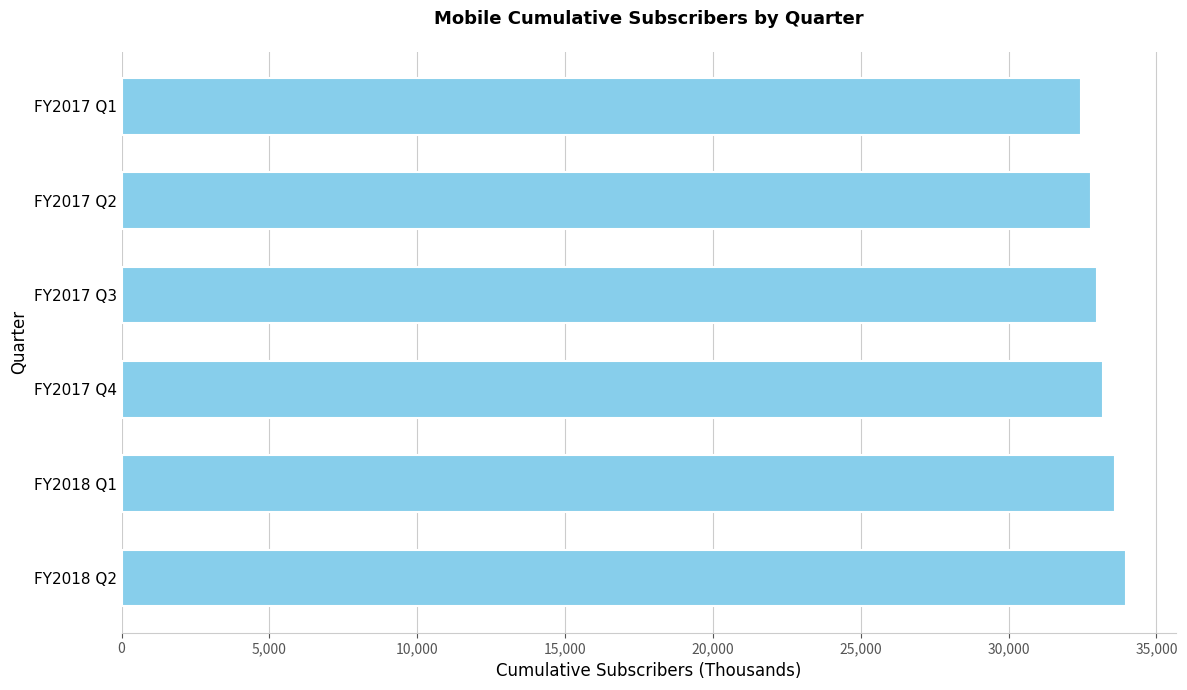

Reading bottom to top, list all the values displayed in this chart.

33954	33609	33175	32996	32784	32448